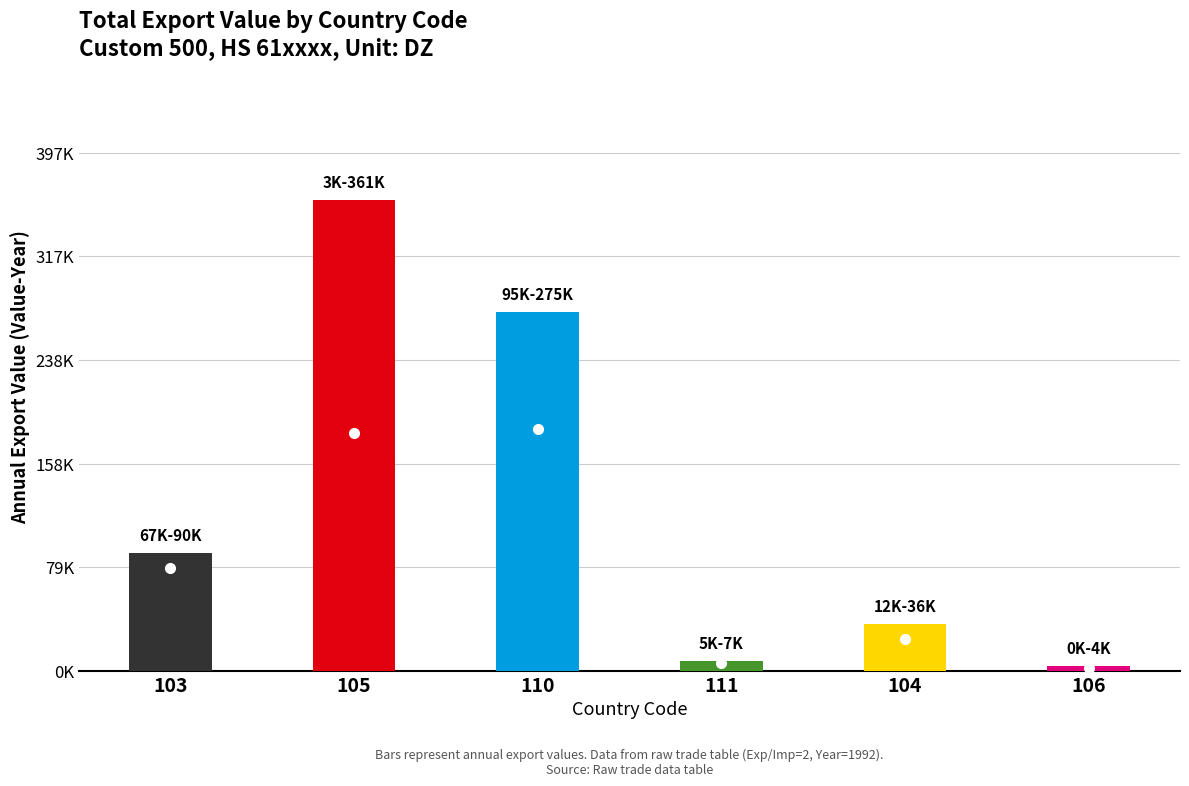

Which category has the lowest value across all series?

106